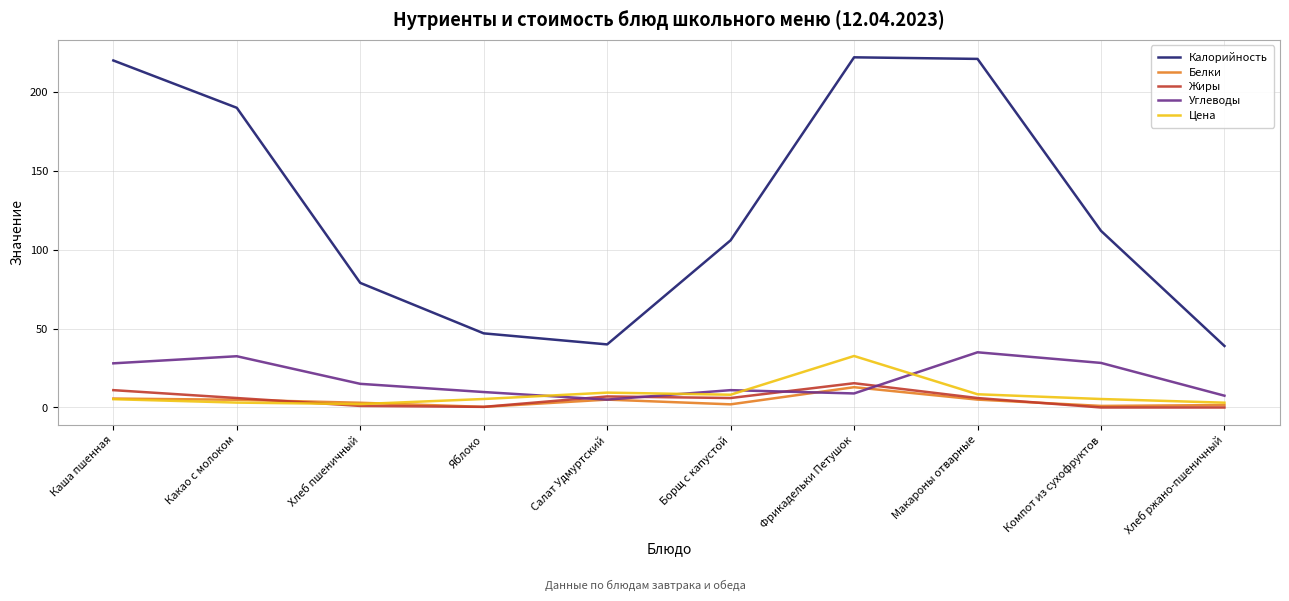

True or false: Калорийность and Белки intersect in this chart.

False